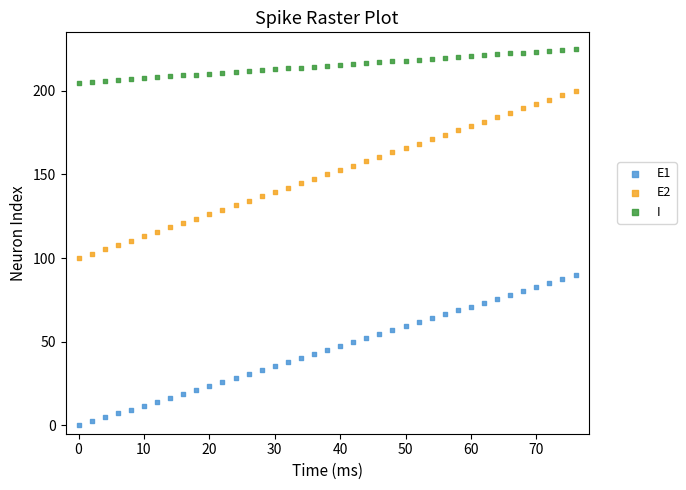

Across all data points, what is the range of X values (max minus min)?

76.0